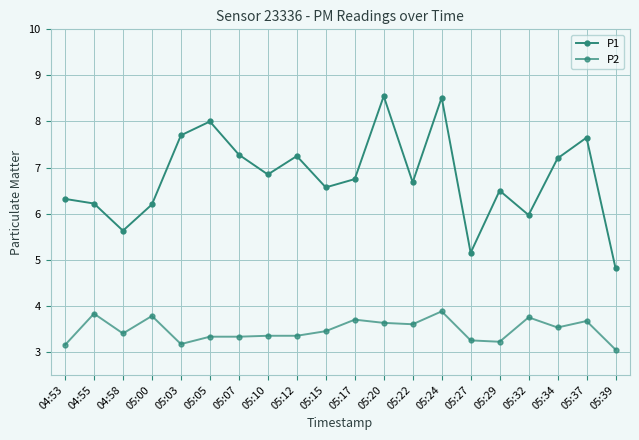

List the series in order of their peak value, lowest first.

P2, P1